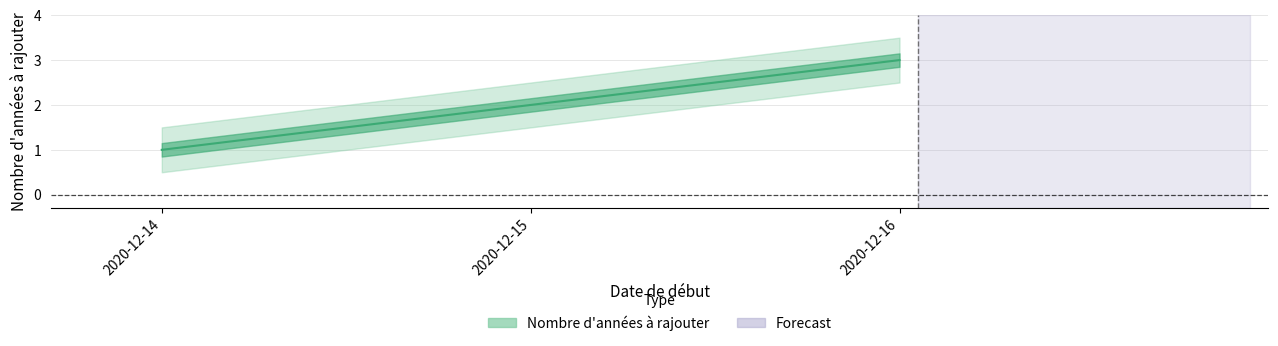

What value does the data have at 2020-12-15?

2